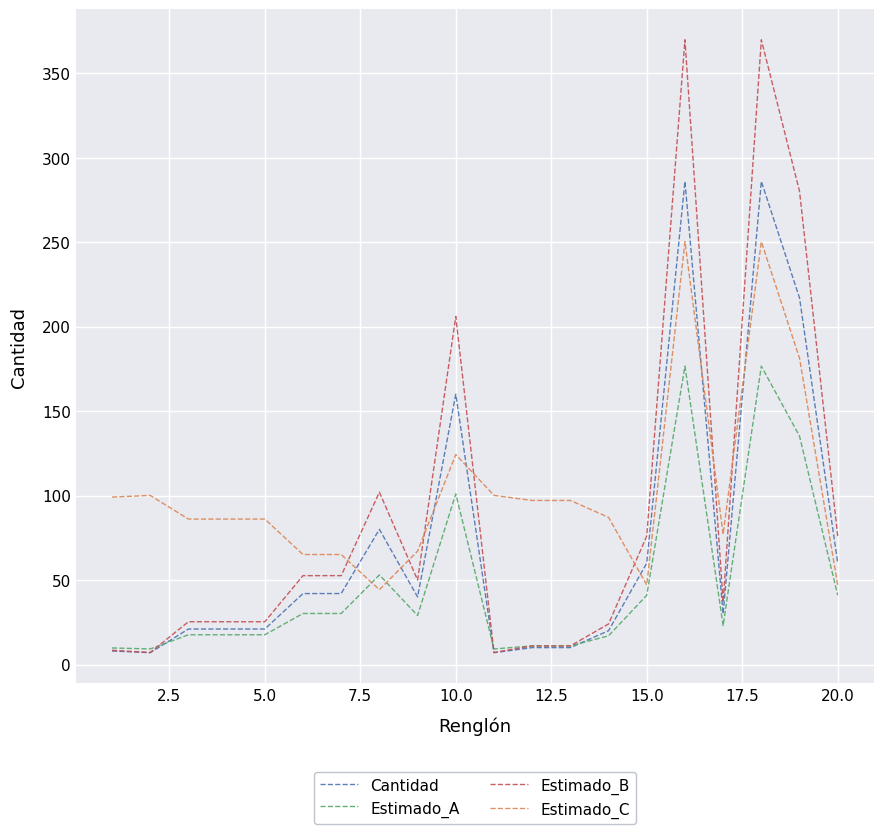

How many categories are shown in the chart?

20